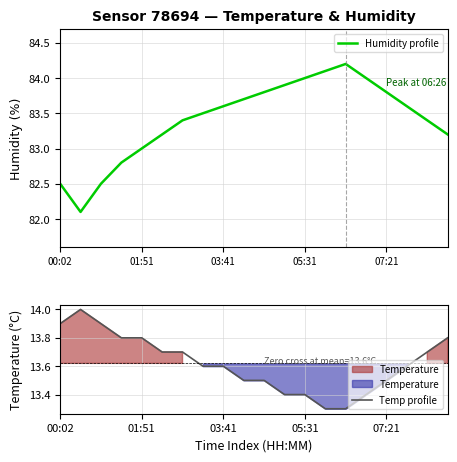

True or false: Humidity profile and Temp profile cross at least once.

False